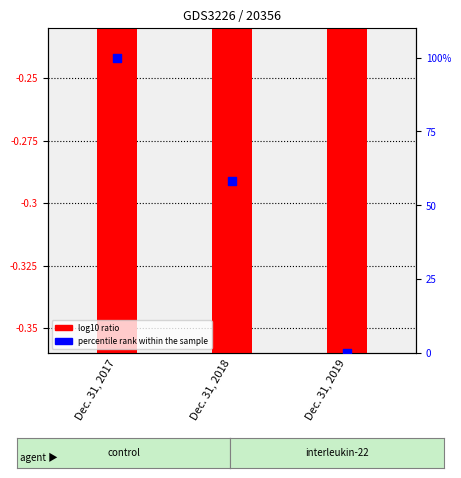

Which series has the largest total across all categories?

percentile rank within the sample